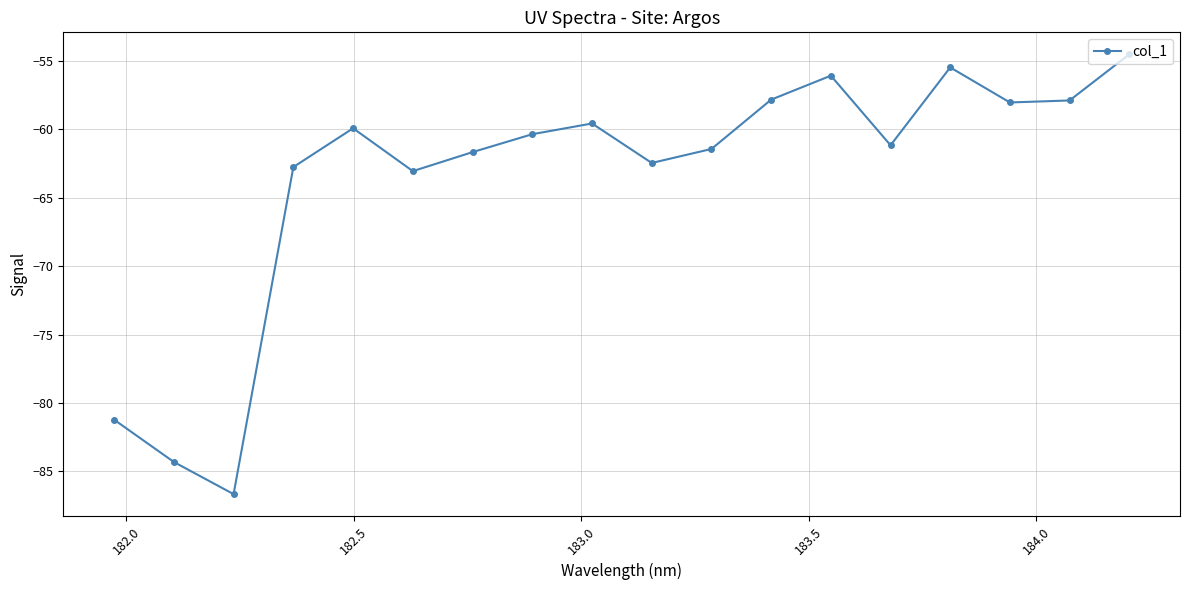

What is the greatest value displayed?

-54.5